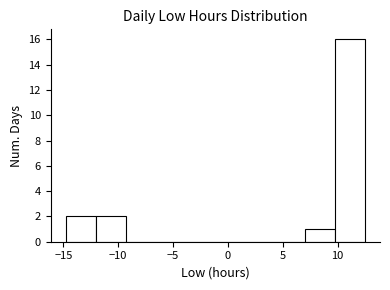

Reading left to right, list every bar in this chart as the range it spans on the x-axis followed by its height. Neither the bar edges nor the heights are printed on the chart, so give them approximately, as read against the axes.

-15.0 to -12.0: 2
-12.0 to -9.5: 2
-9.5 to -6.5: 0
-6.5 to -4.0: 0
-4.0 to -1.0: 0
-1.0 to 1.5: 0
1.5 to 4.5: 0
4.5 to 7.0: 0
7.0 to 10.0: 1
10.0 to 12.5: 16